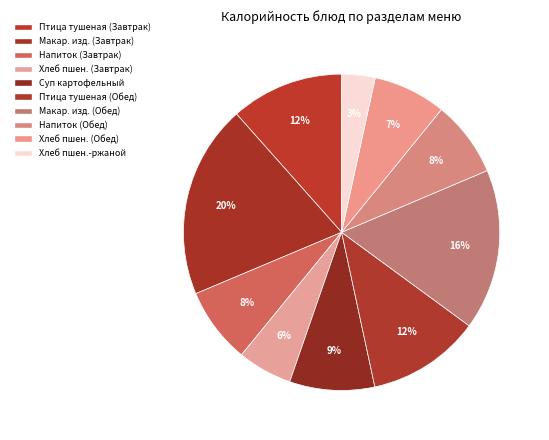

How many slices are in this pie chart?

10